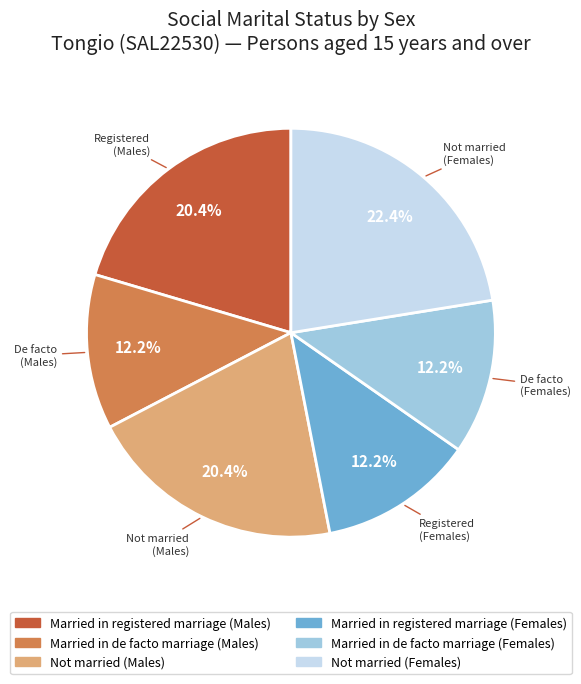

To the nearest percent, what percentage of the pie is Married in registered marriage (Males)?

20%